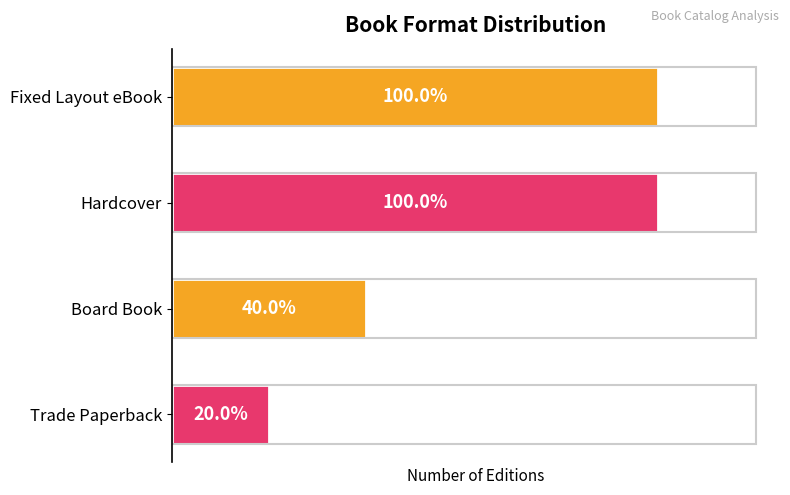

Rank the categories by value from lowest to highest.

Trade Paperback, Board Book, Fixed Layout eBook, Hardcover